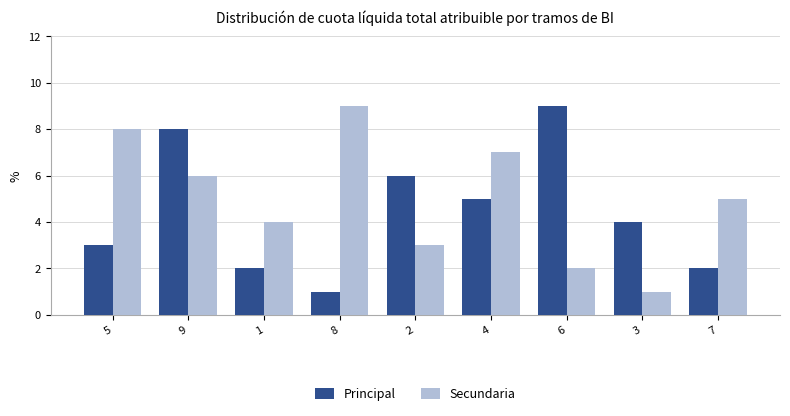

What is the label of the 3rd bar from the left?

1